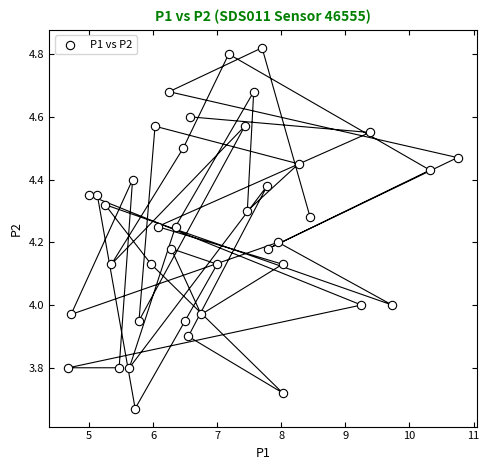

What is the range of X values (max minus min)?

6.1